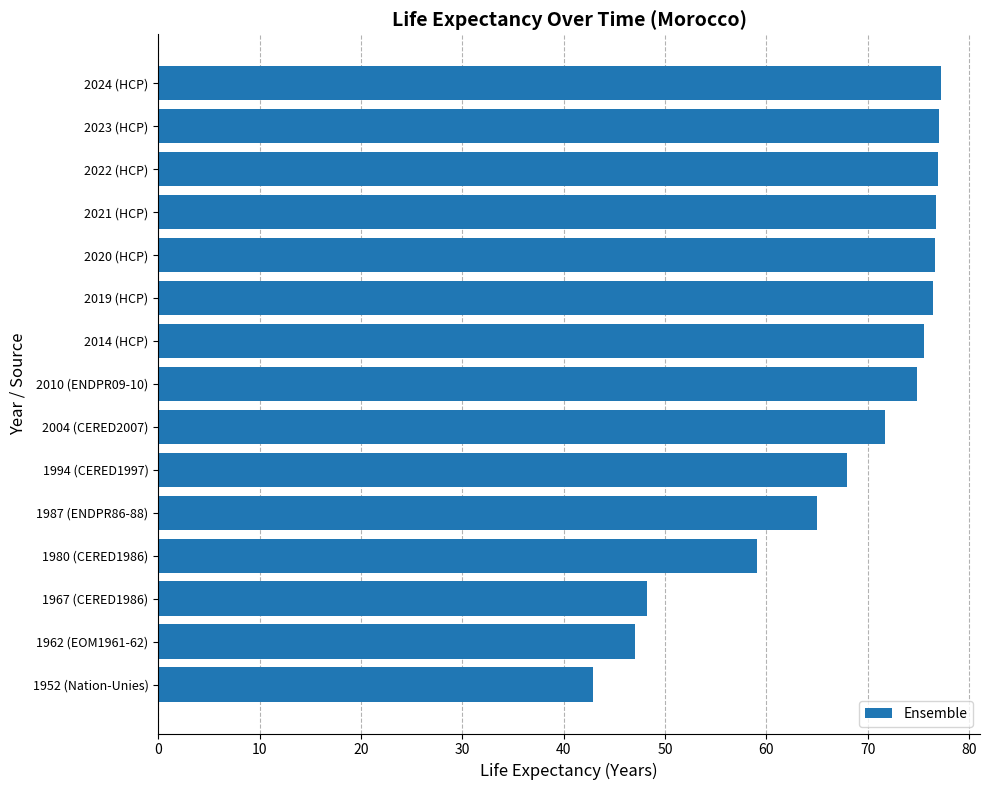

Between 1994 (CERED1997) and 2023 (HCP), which is larger?

2023 (HCP)